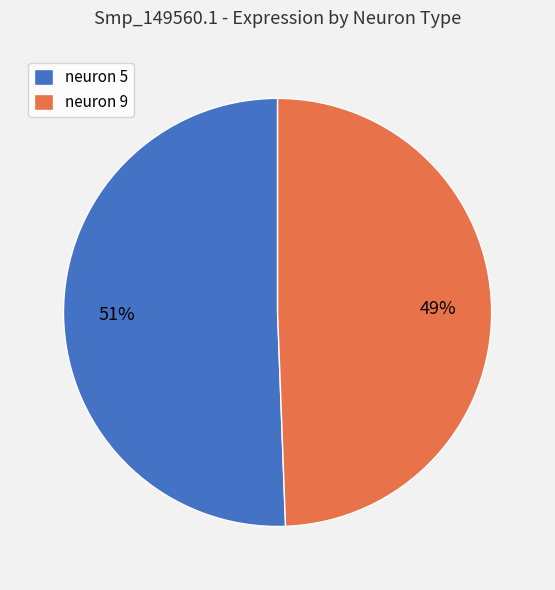

Combined, do neuron 9 and neuron 5 account for over 50%?

Yes